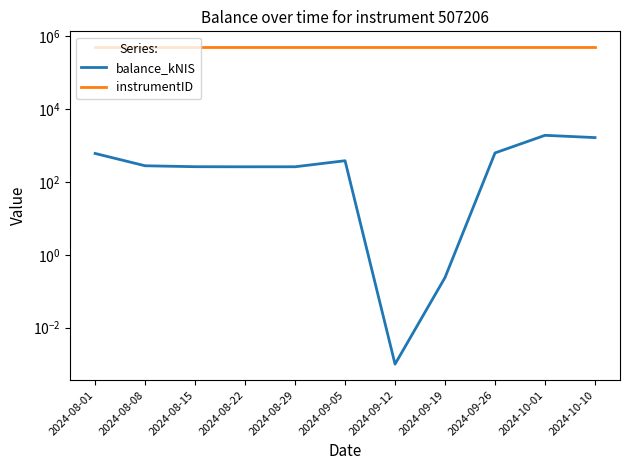

The value of instrumentID at 2024-09-05 is 811549.0. True or false?

False